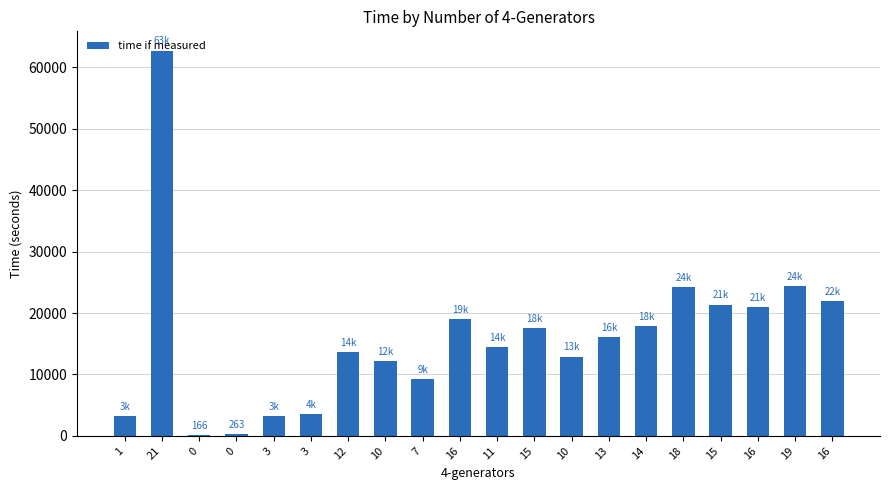

What is the sum of the values at 10 and 3?

15389.4